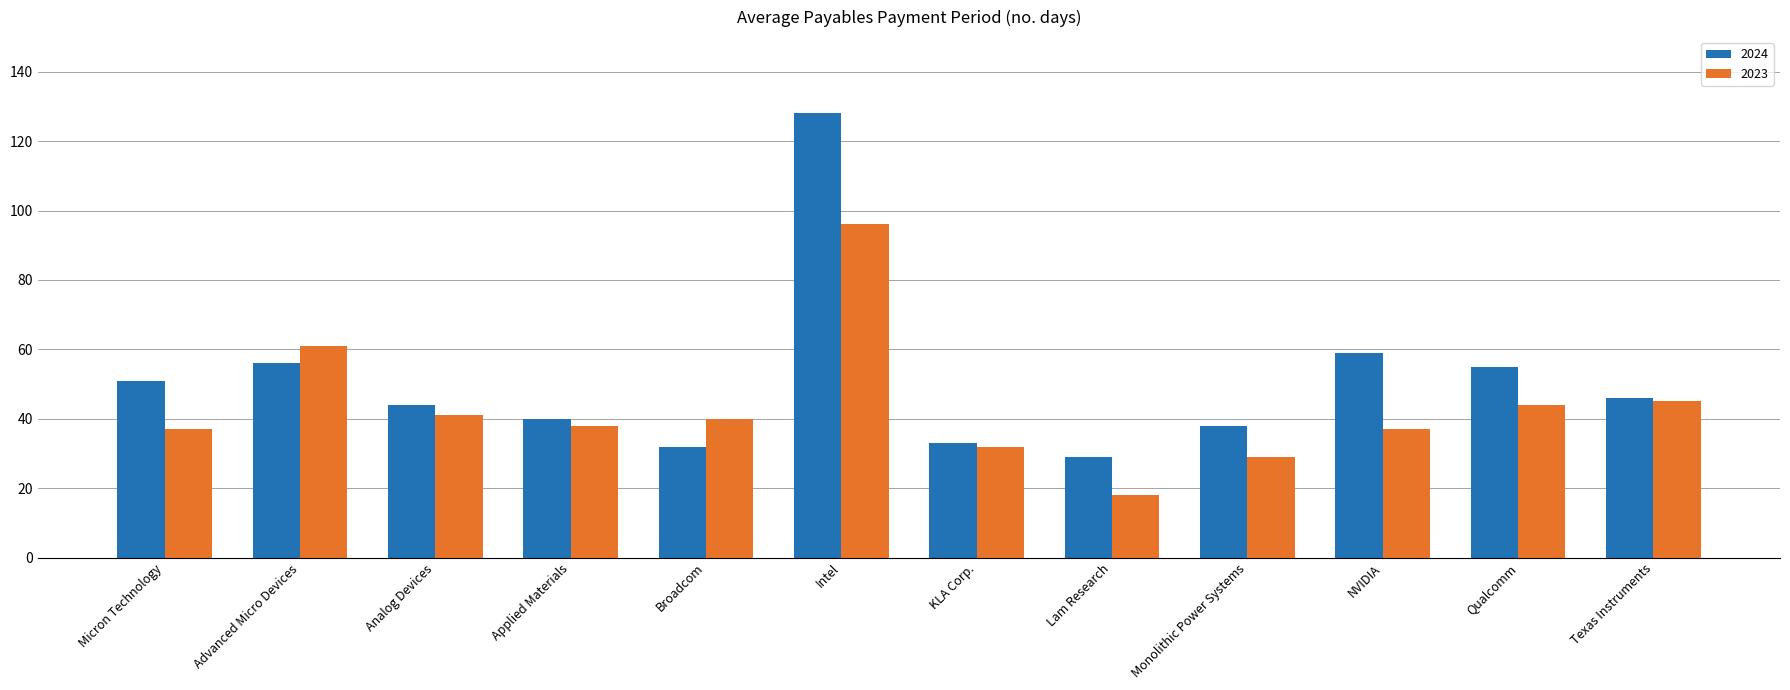

What is the difference between the highest and lowest values at NVIDIA?

22